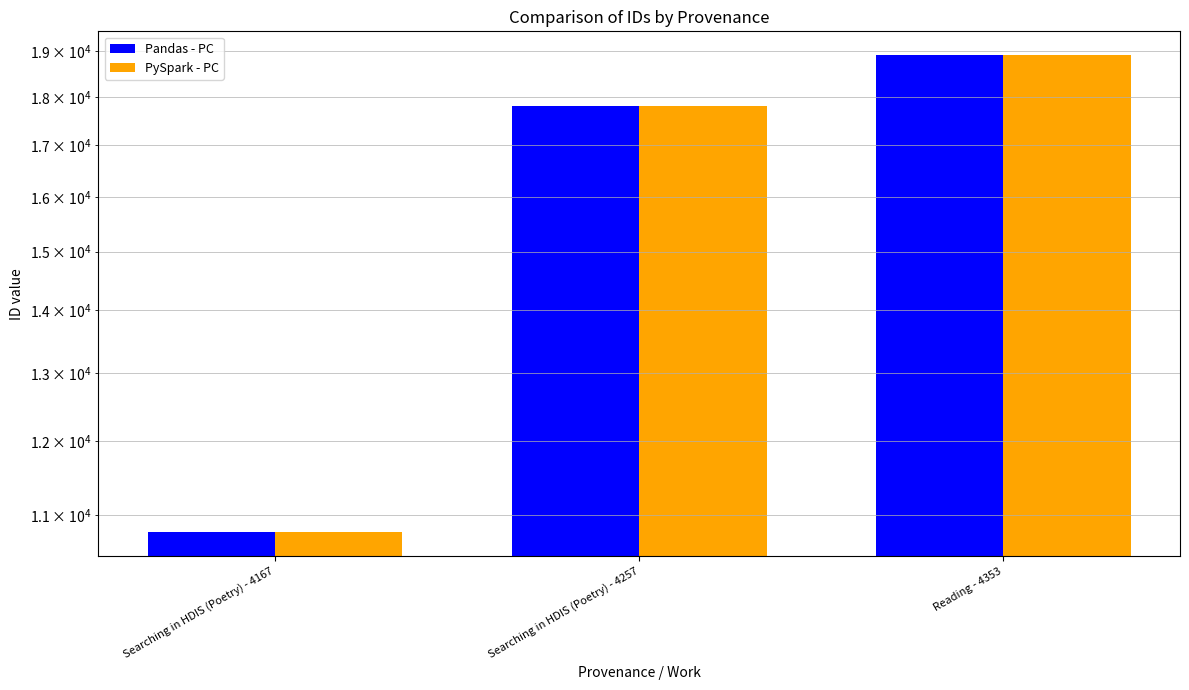

Reading left to right, list all the values displayed in this chart.

Pandas - PC: Searching in HDIS (Poetry) - 4167=10781	Searching in HDIS (Poetry) - 4257=17811	Reading - 4353=18907
PySpark - PC: Searching in HDIS (Poetry) - 4167=10781	Searching in HDIS (Poetry) - 4257=17811	Reading - 4353=18907